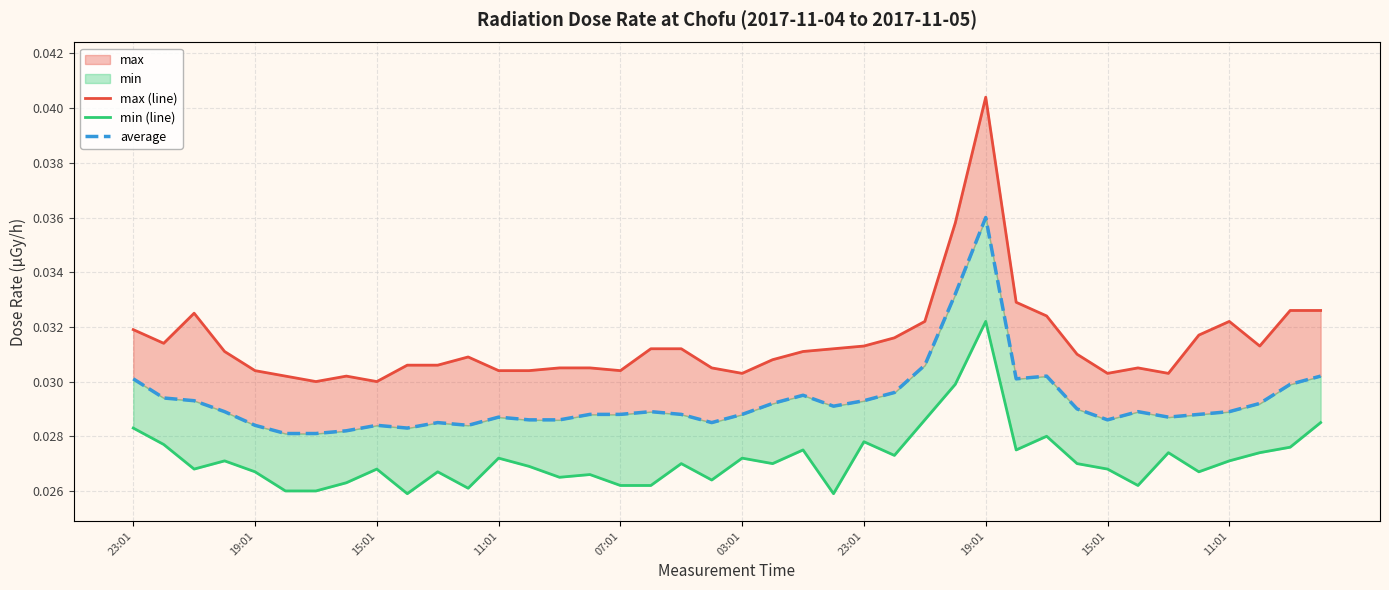

True or false: min (line) and average intersect in this chart.

False